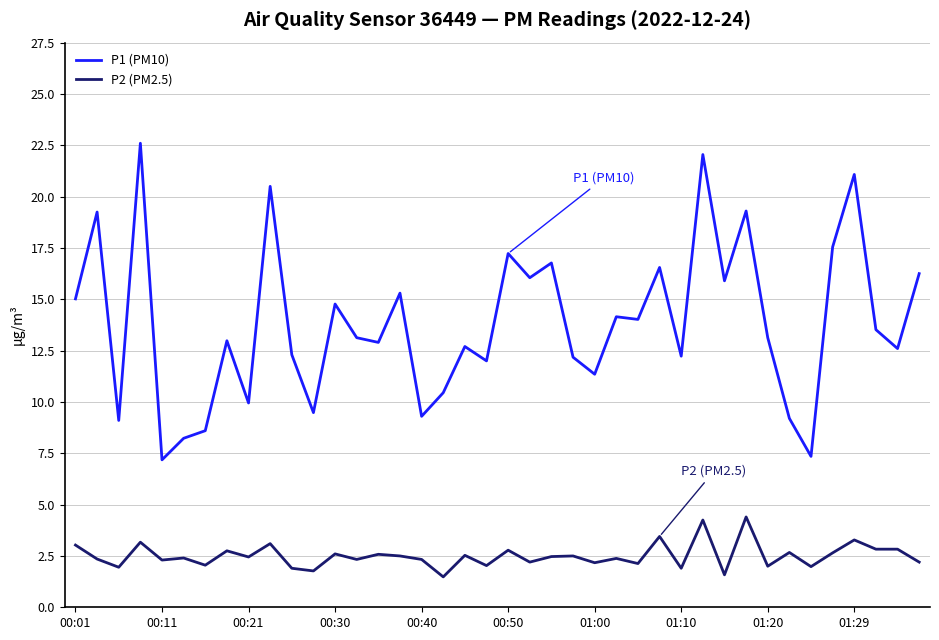

List the series in order of their peak value, lowest first.

P2 (PM2.5), P1 (PM10)